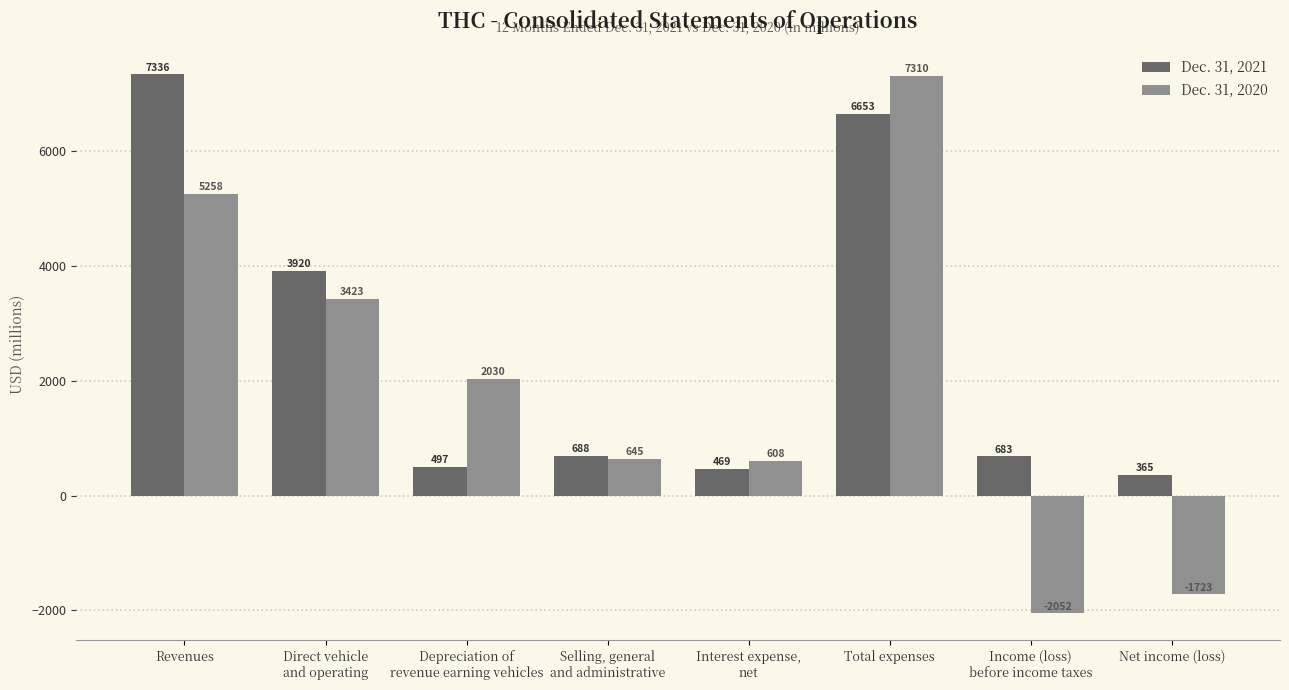

What are all the series names shown in the legend?

Dec. 31, 2021, Dec. 31, 2020